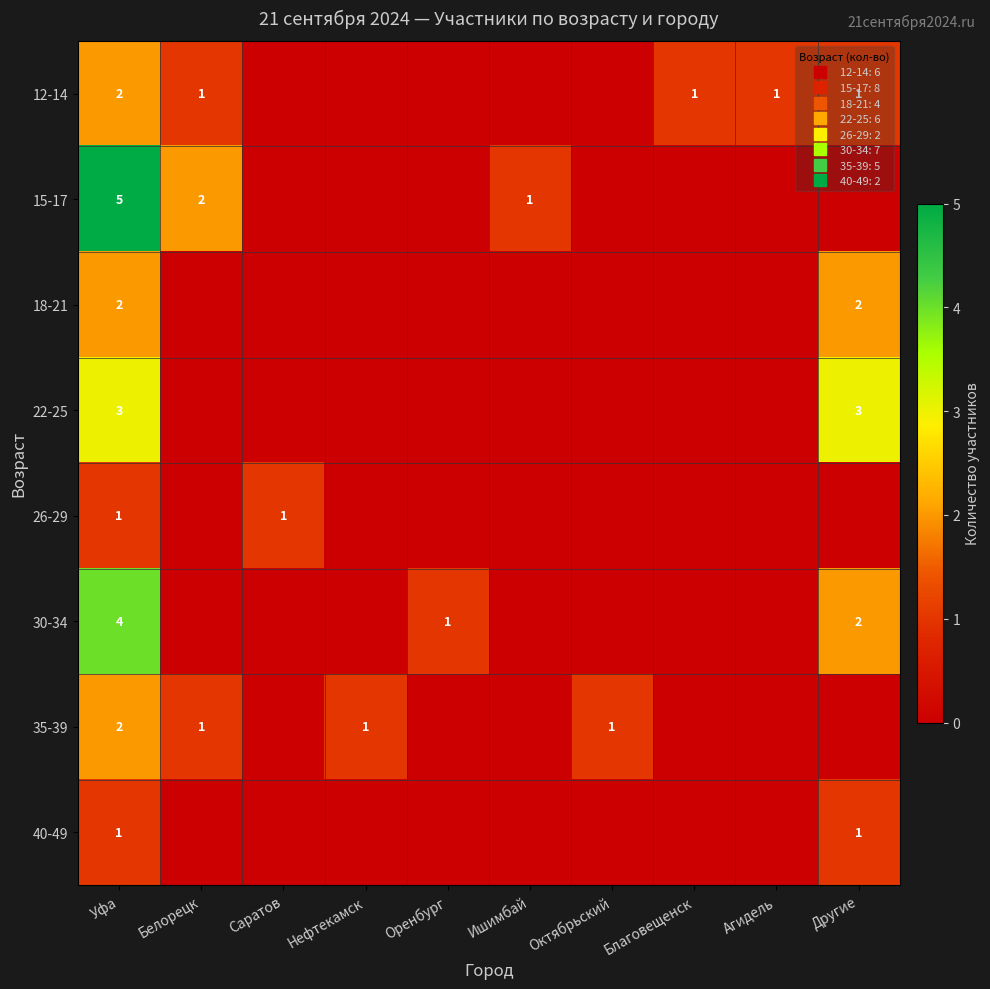

What is the spread (max minus min) of values at Агидель?

1